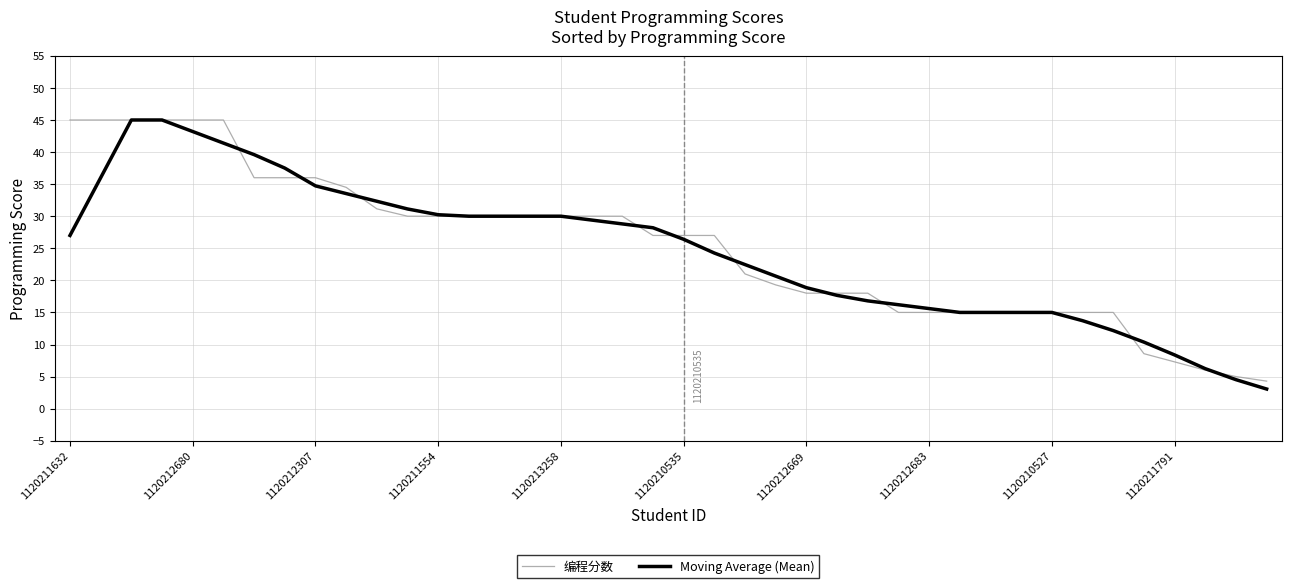

What is the maximum value shown in the chart?

45.0